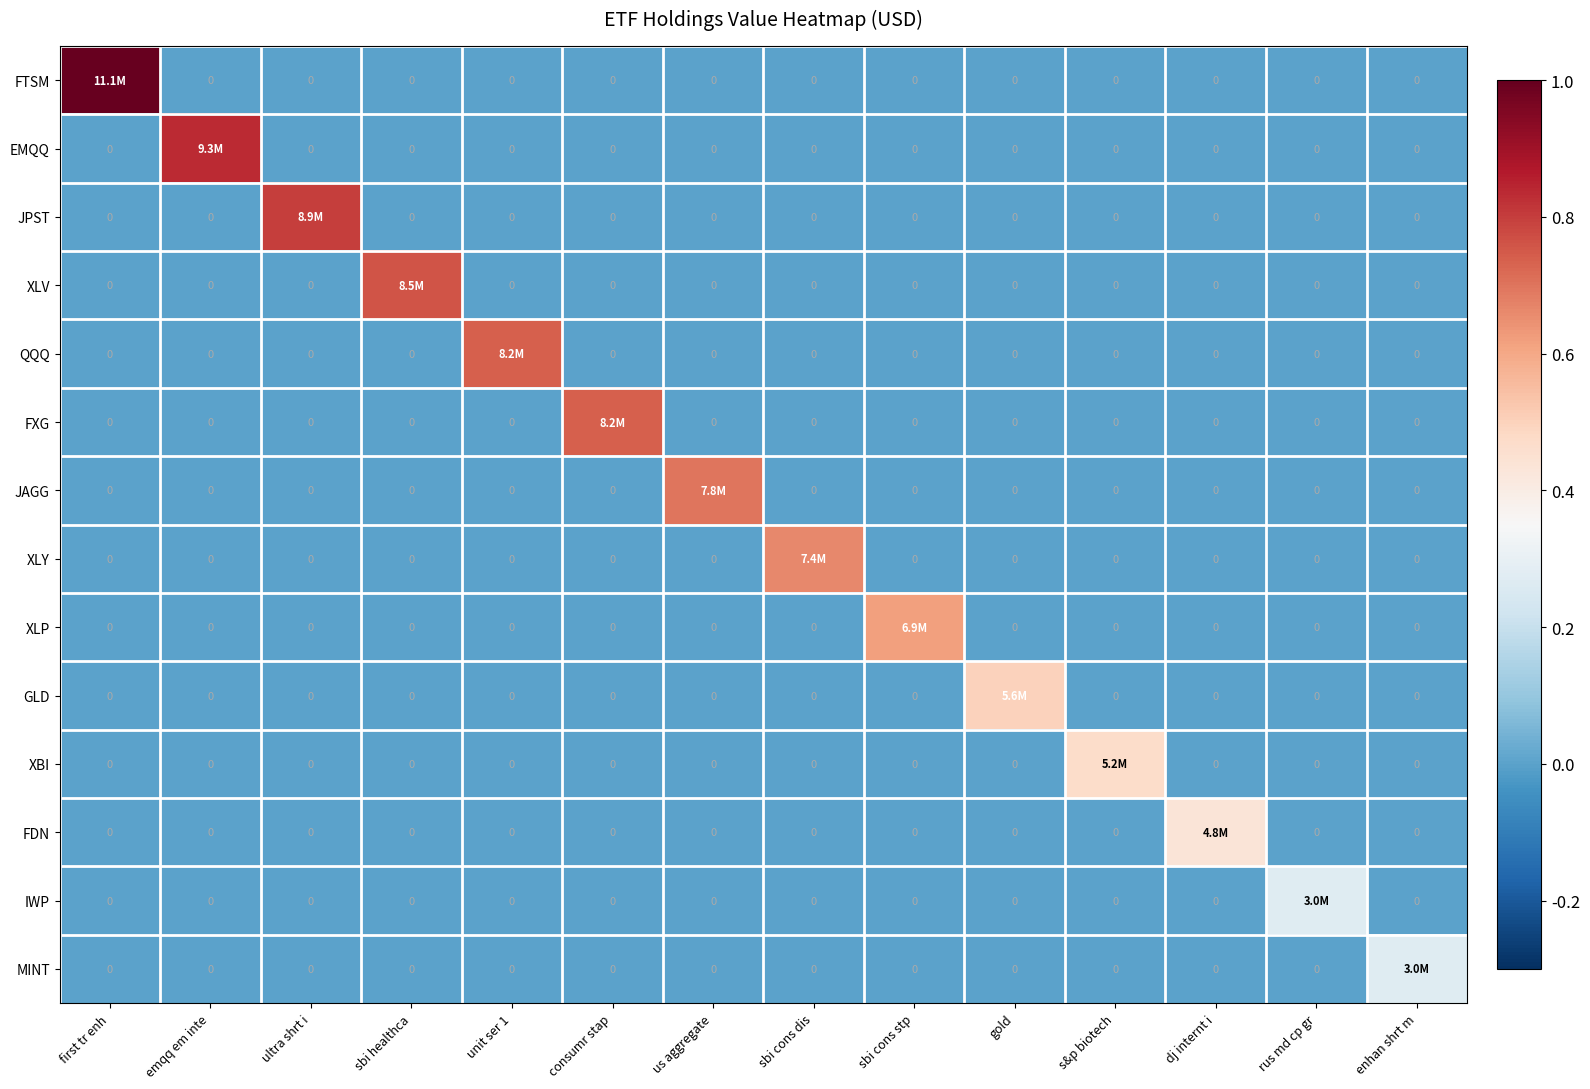

Which series has the widest spread of values?

FTSM